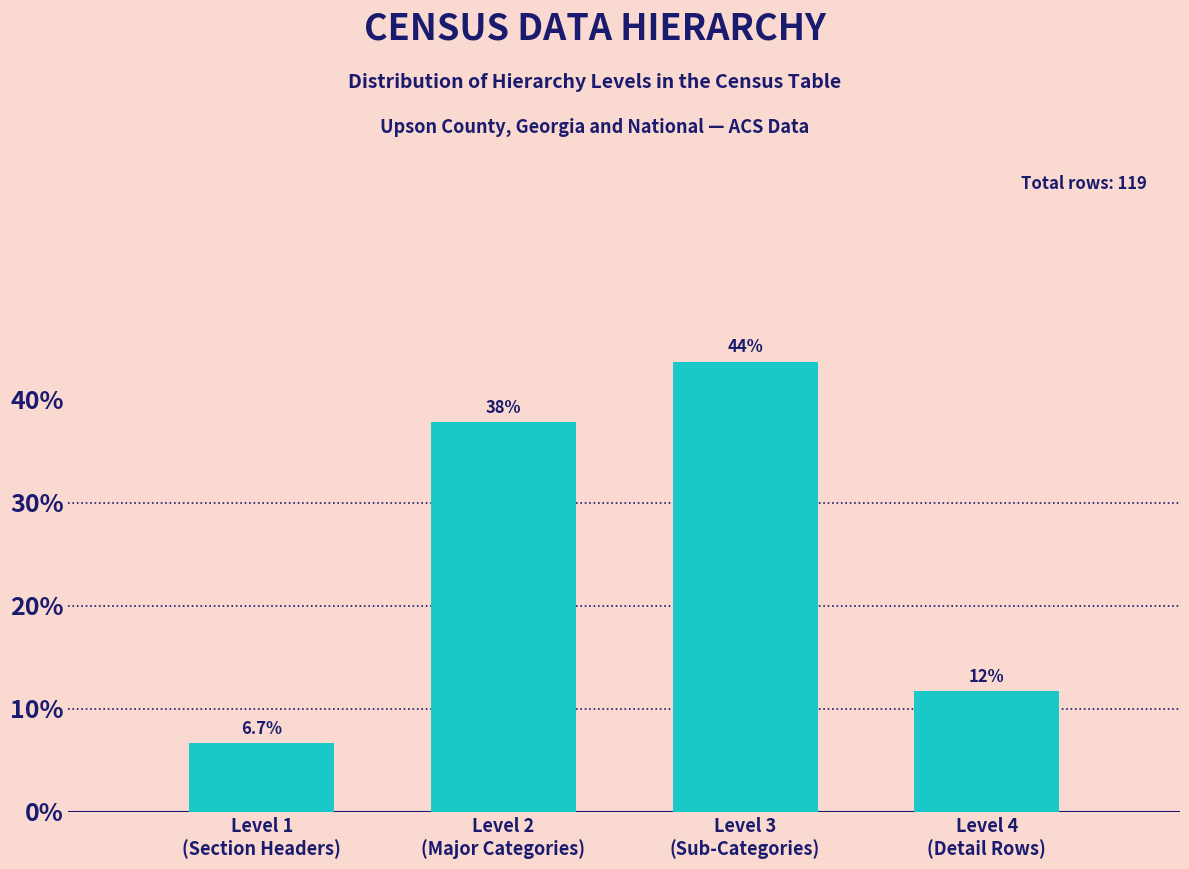

Reading right to left, transcribe all the data shown in this chart.

11.8	43.7	37.8	6.7